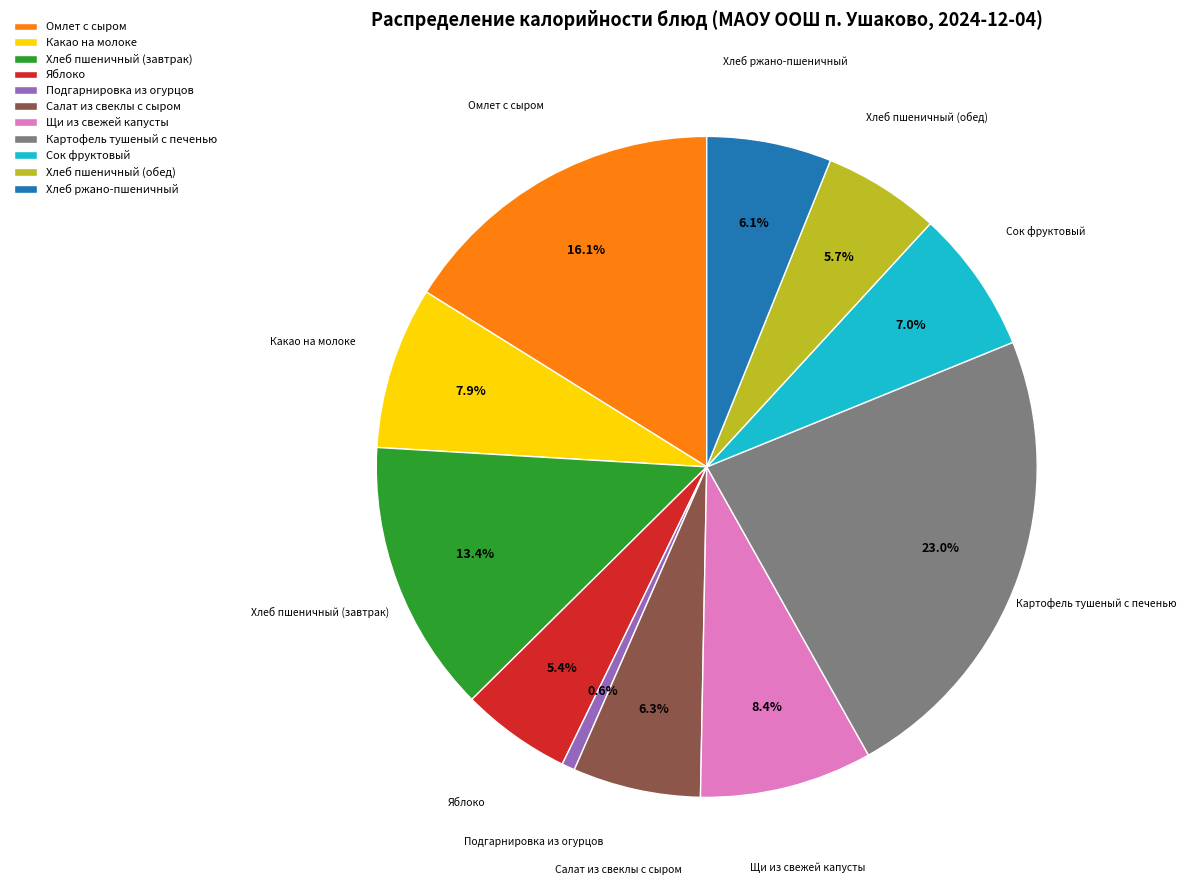

What percentage is the Щи из свежей капусты slice, to the nearest percent?

8%